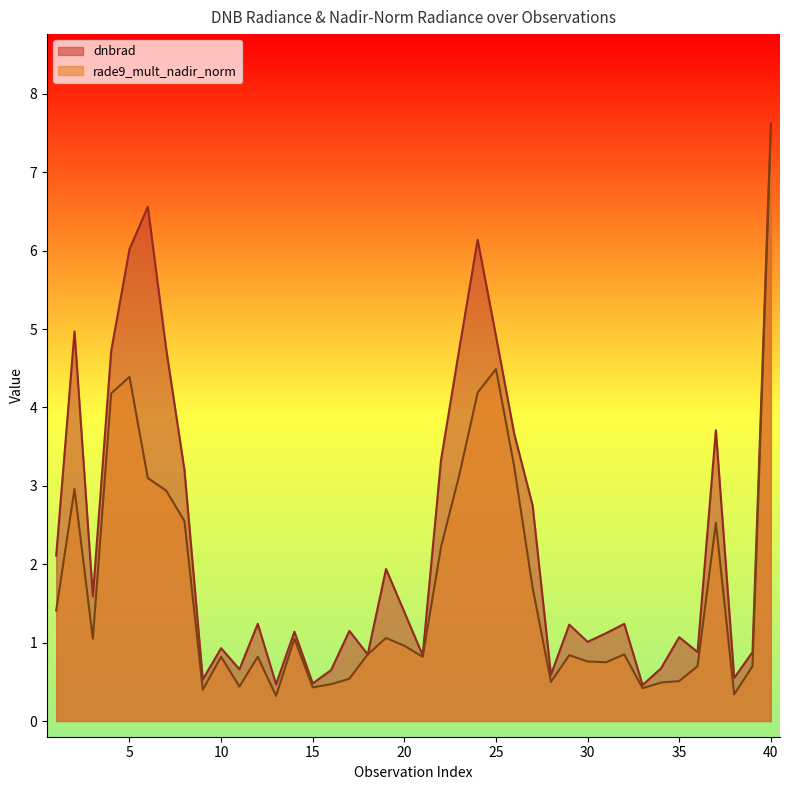

Rank the series by their maximum value, from lowest to highest.

rade9_mult_nadir_norm, dnbrad